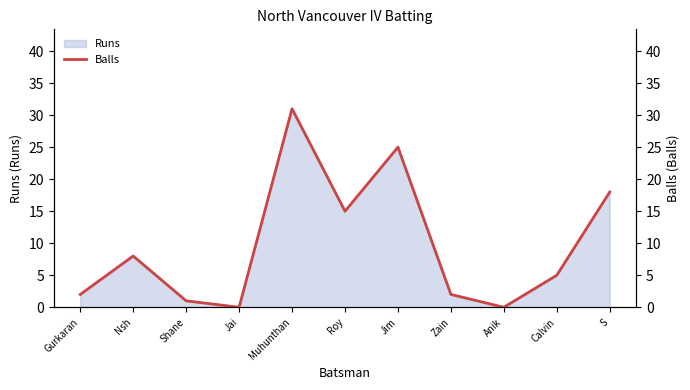

Does the chart have visible grid lines?

No